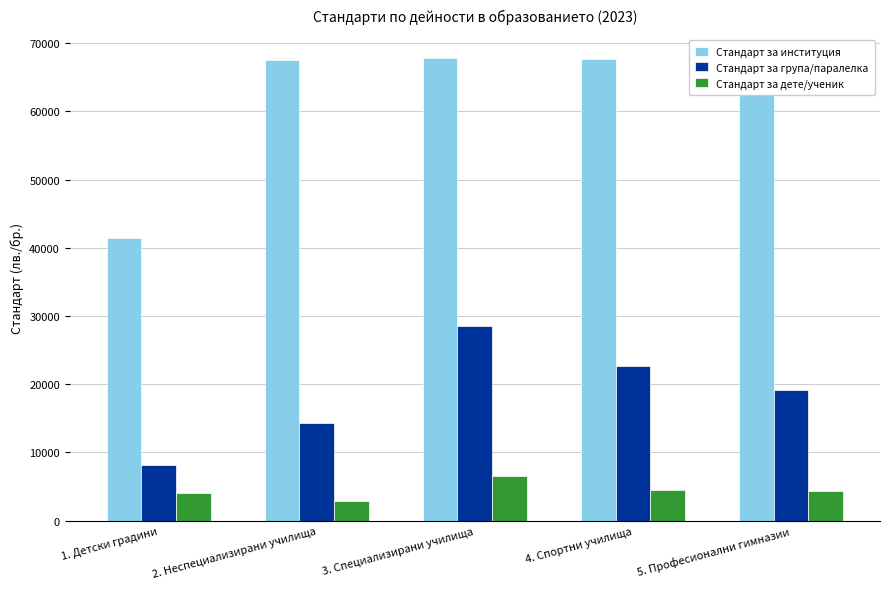

What is the spread (max minus min) of values at 1. Детски градини?

37404